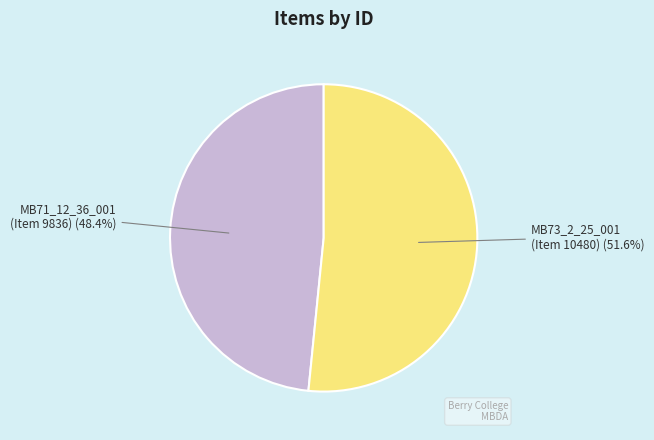

Is there a majority slice in this chart?

Yes